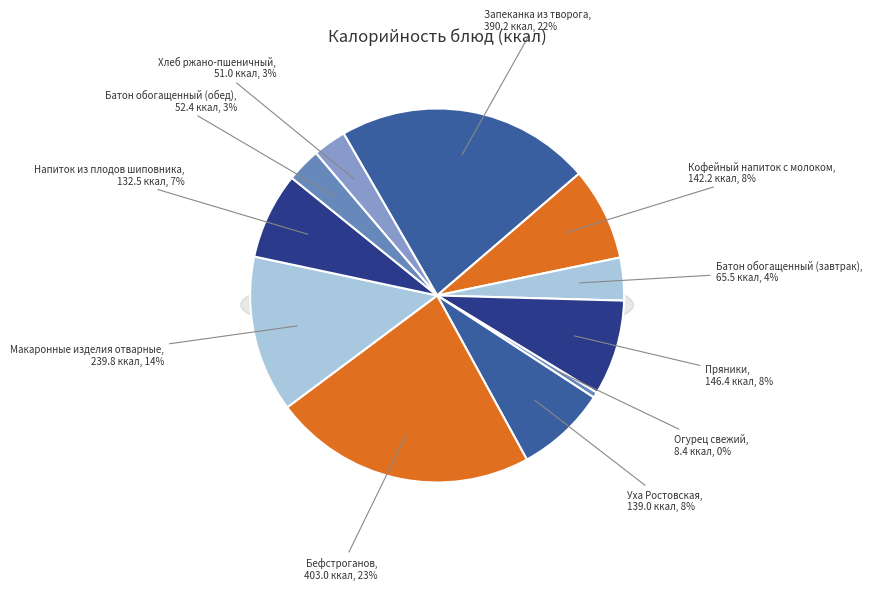

How many segments does this pie chart have?

11